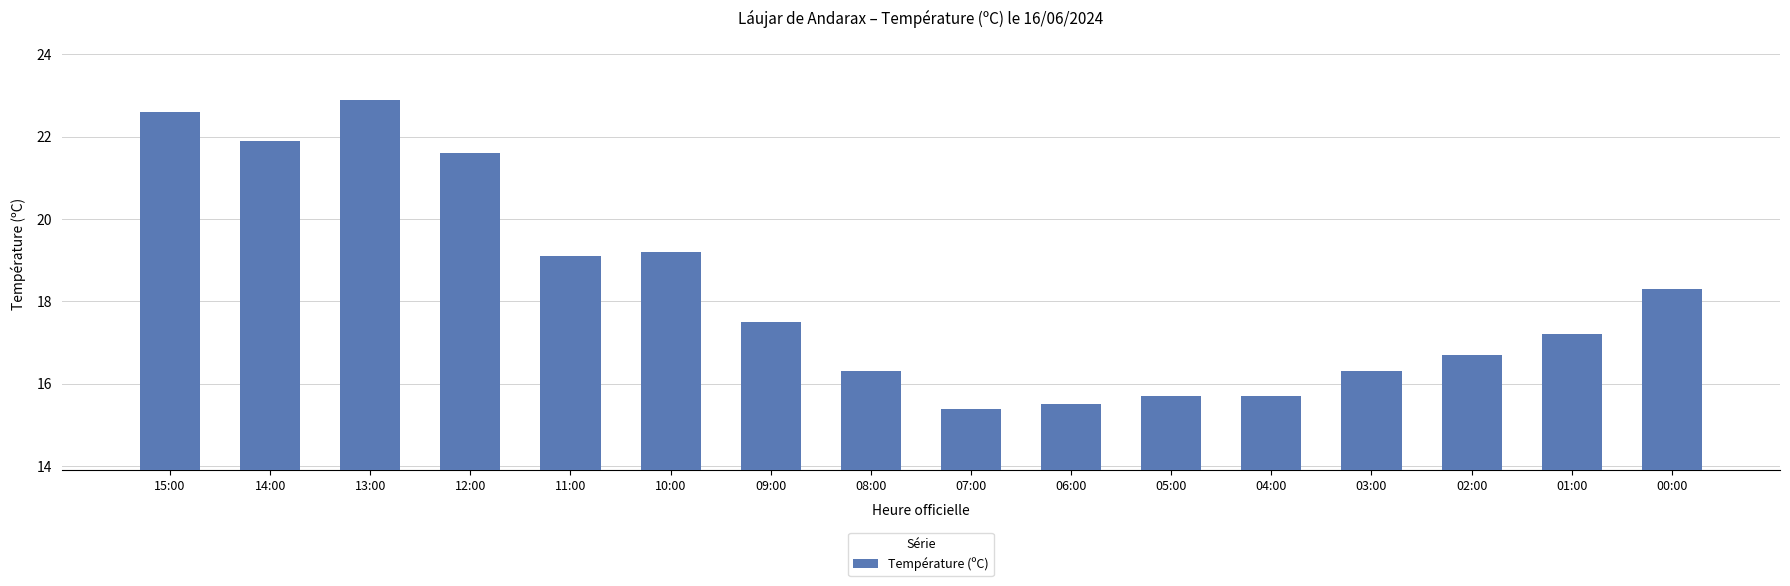

Where is the data nearest to the value 19?

11:00